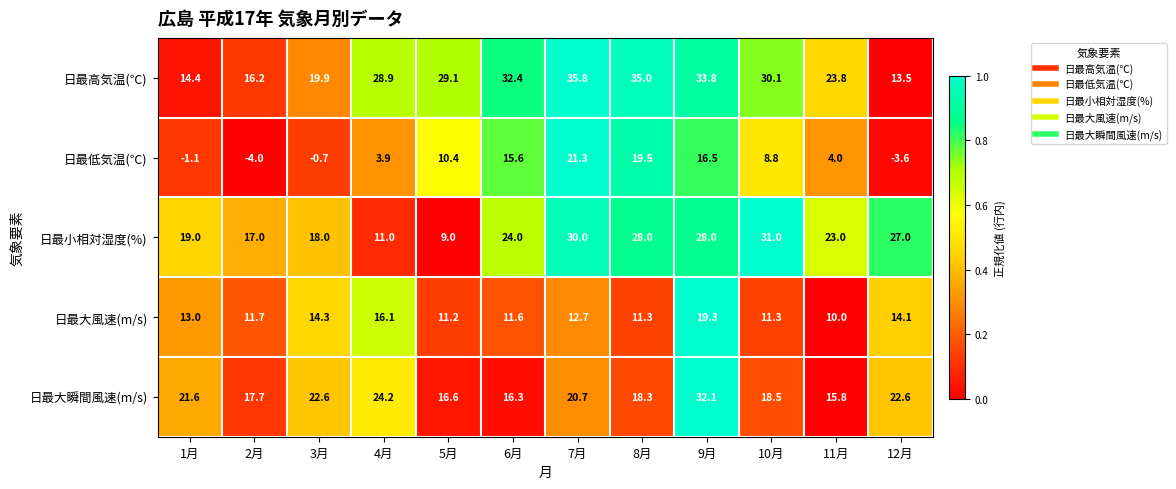

What is the approximate value of 日最大風速(m/s) at 12月?

14.1